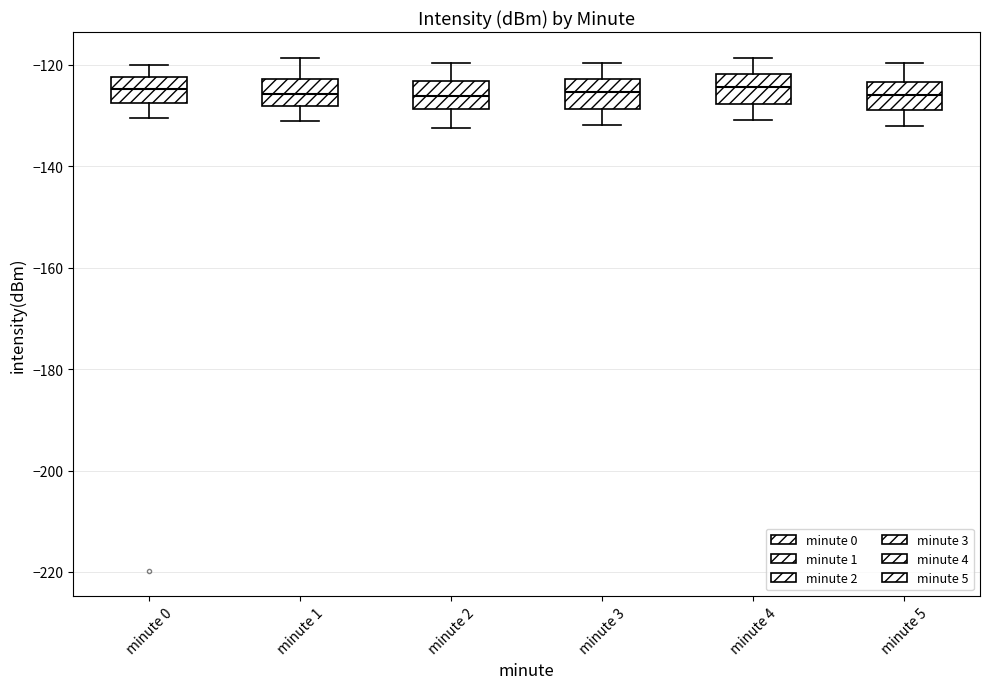

Where does the median line of the box for minute 3 sit on the y-axis? The values are not printed on the chart, so give them approximately, as read against the axis.

-126